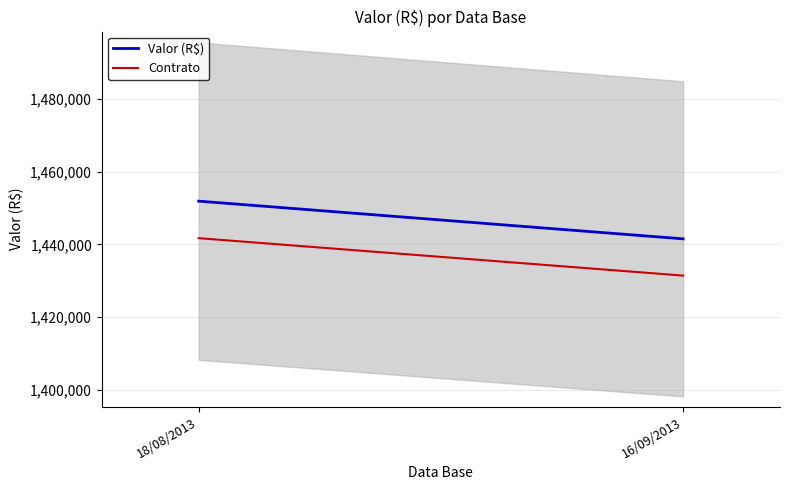

At which label does Contrato reach its minimum?

16/09/2013